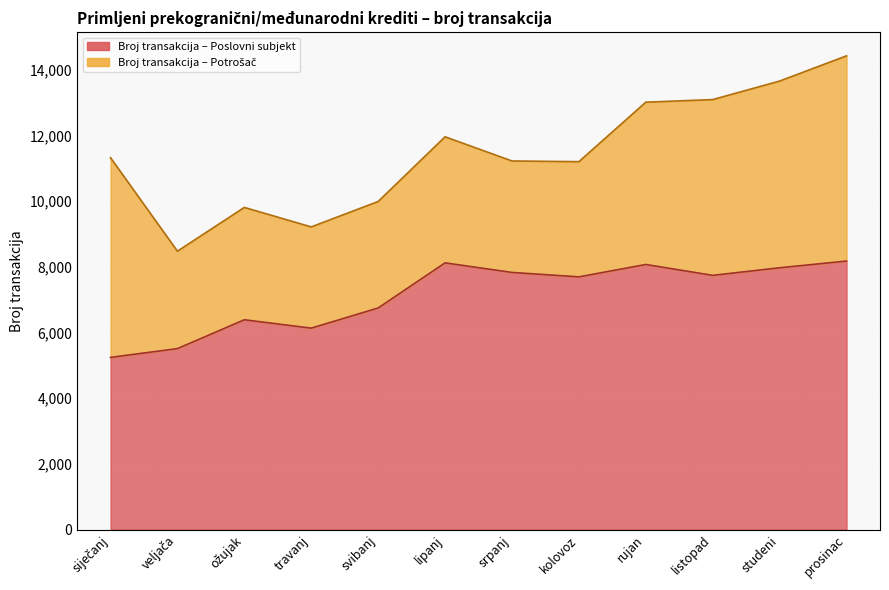

What is the label of the 10th point from the left?

listopad